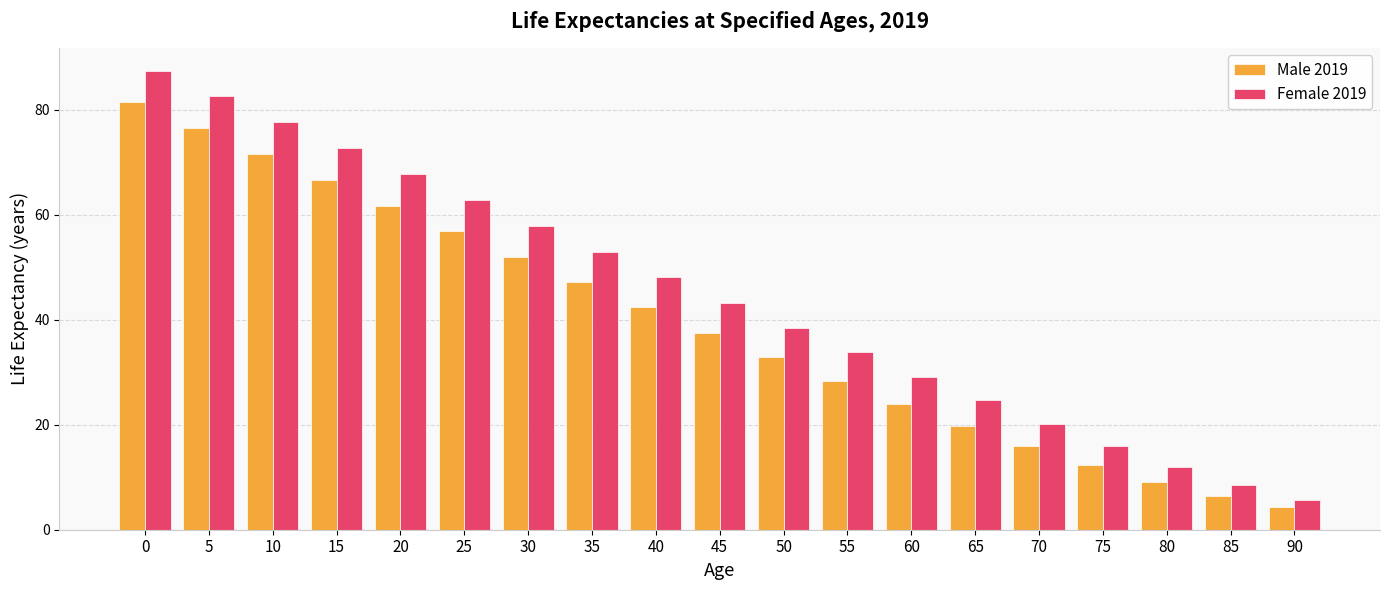

How many bars are there in each group?

2